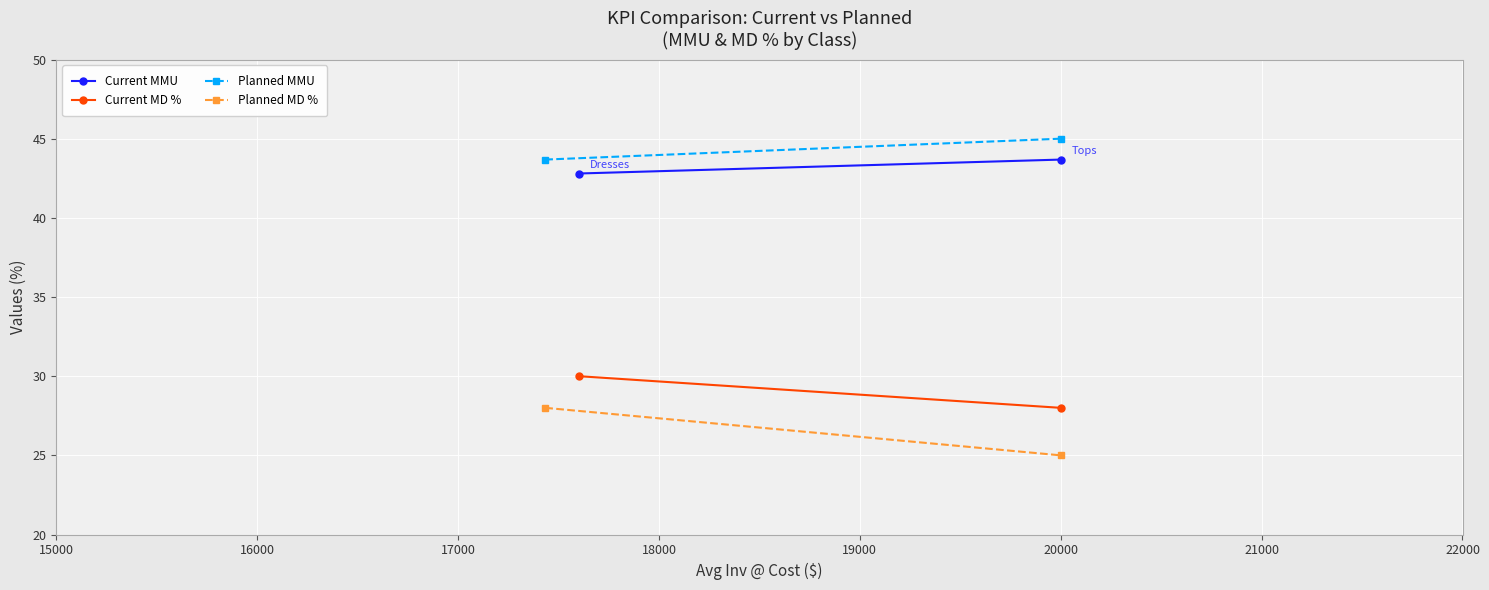

What are all the series names shown in the legend?

Current MMU, Current MD %, Planned MMU, Planned MD %